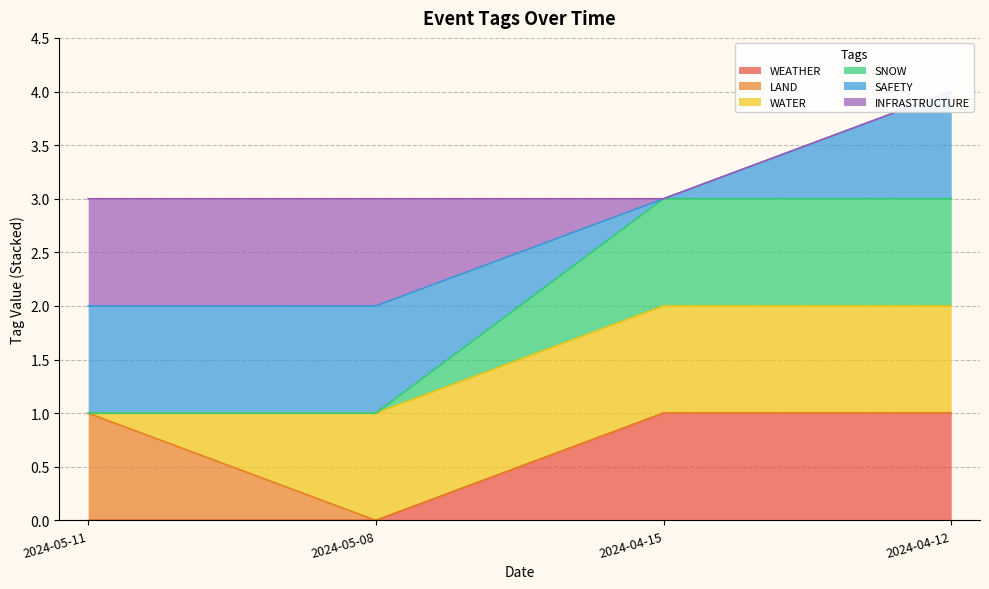

Which category has the lowest value in the WEATHER series?

2024-05-11